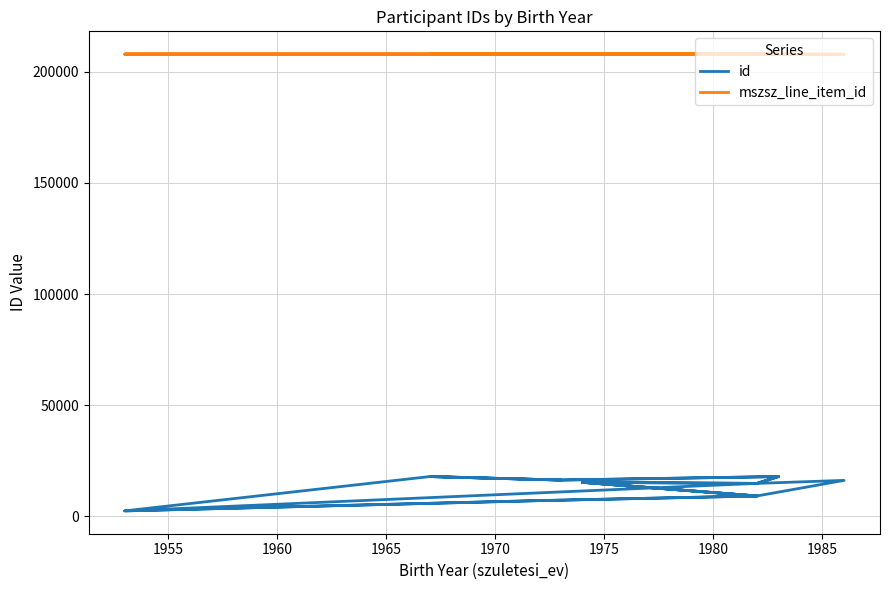

What is the difference between the second highest and second lowest values in the mszsz_line_item_id series?

2